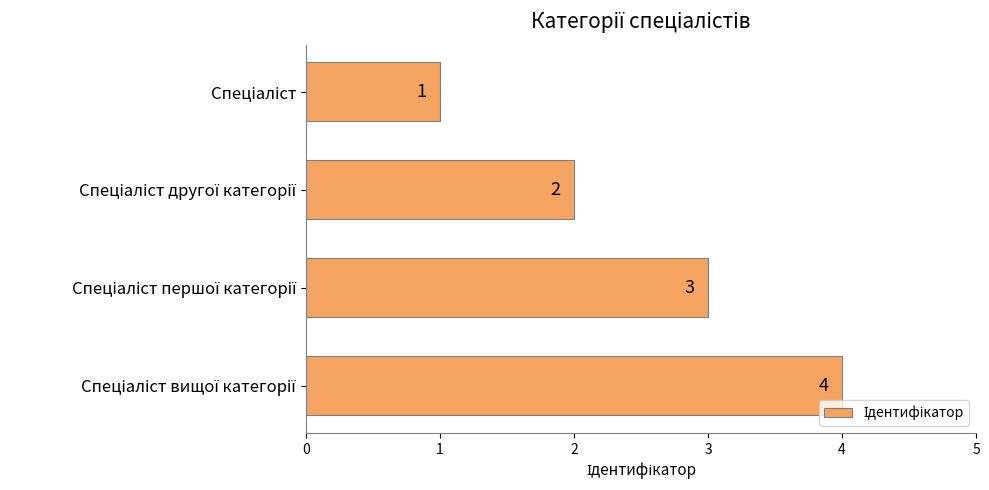

What is the minimum value shown in the chart?

1